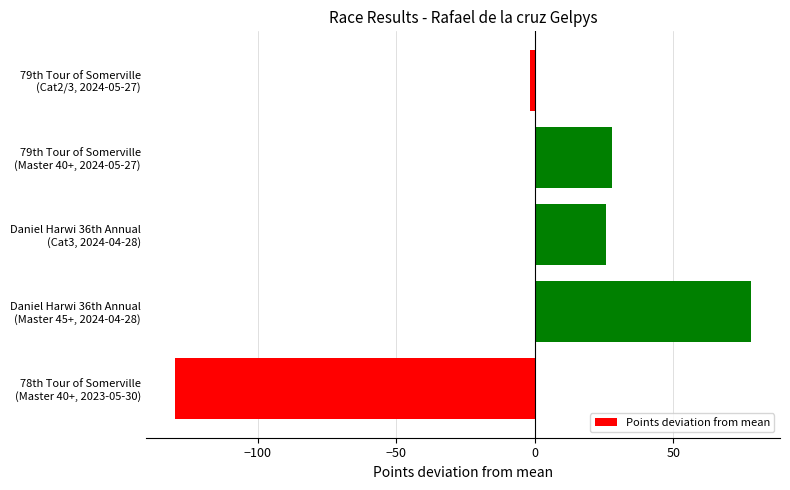

What is the smallest value displayed?

-130.1